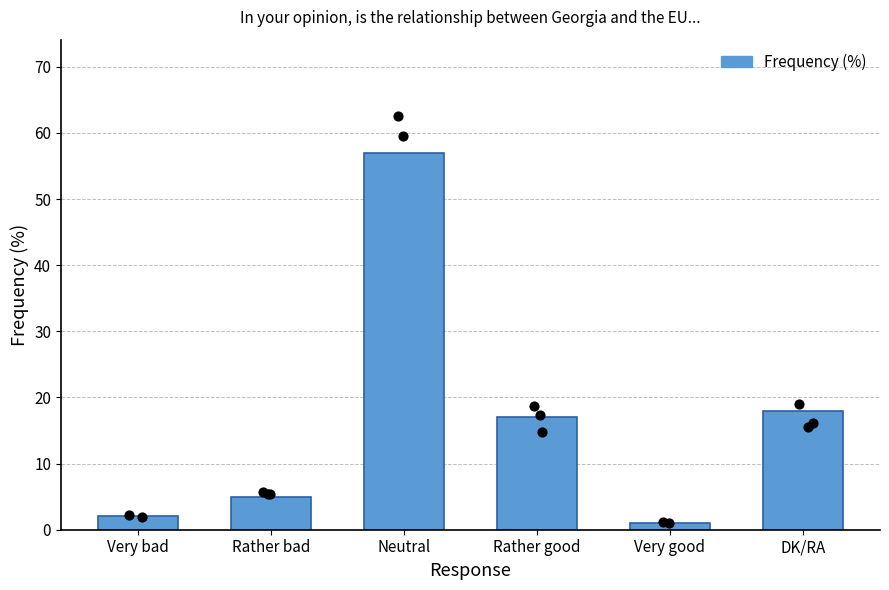

Between Rather bad and Neutral, which is larger?

Neutral